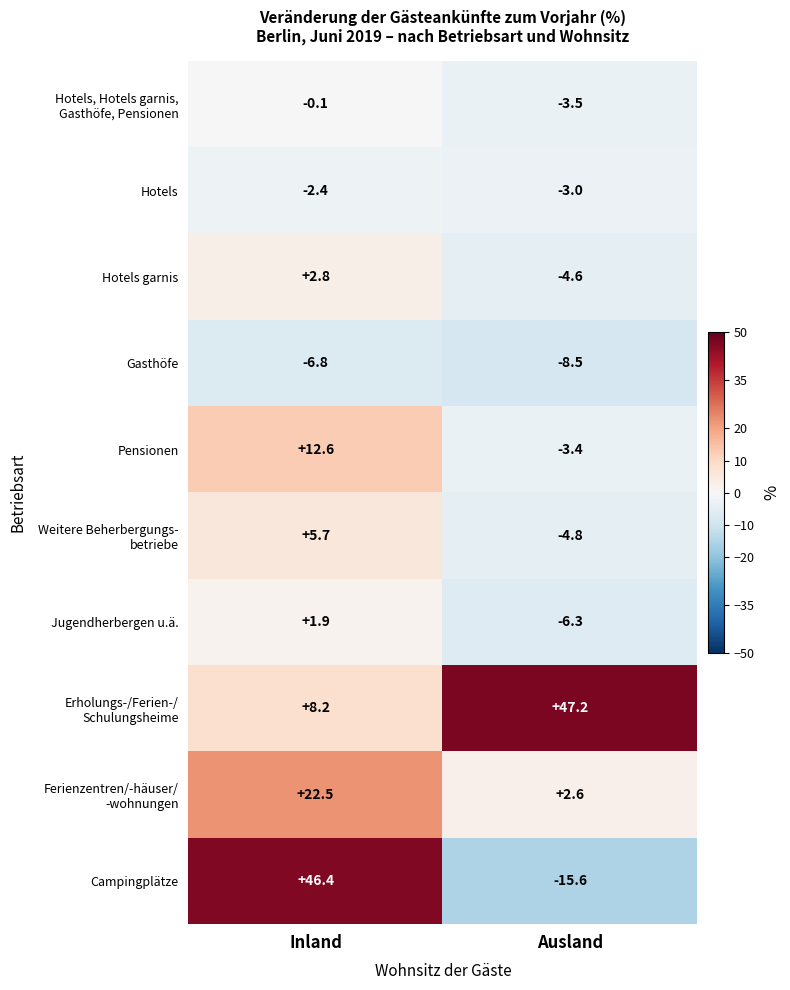

Rank the categories by Hotels garnis value from lowest to highest.

Ausland, Inland